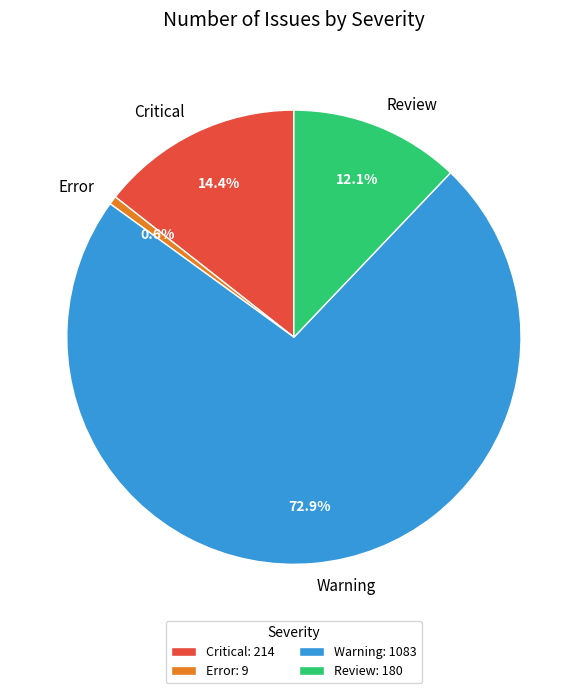

To the nearest percent, what is the combined percentage of Critical and Error?

15%